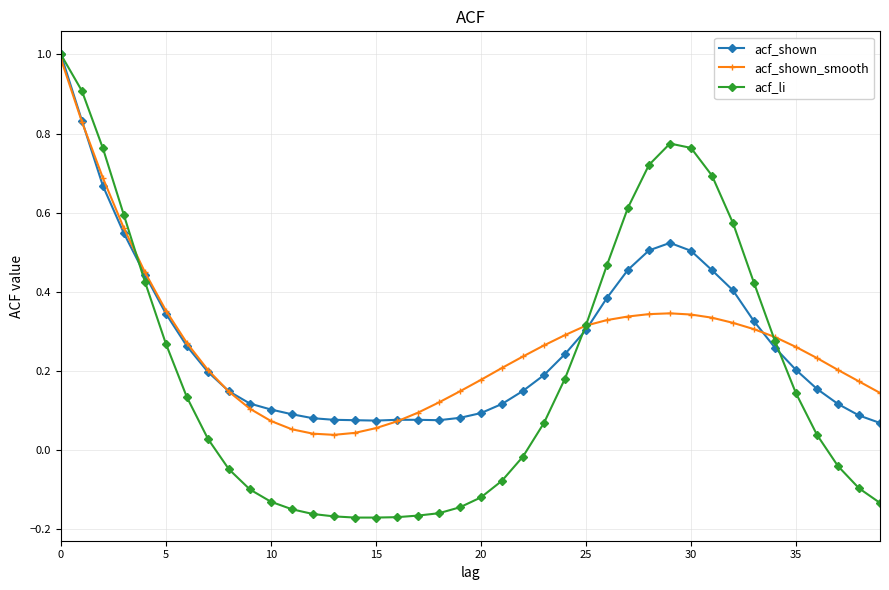

How many distinct data groups are displayed?

3